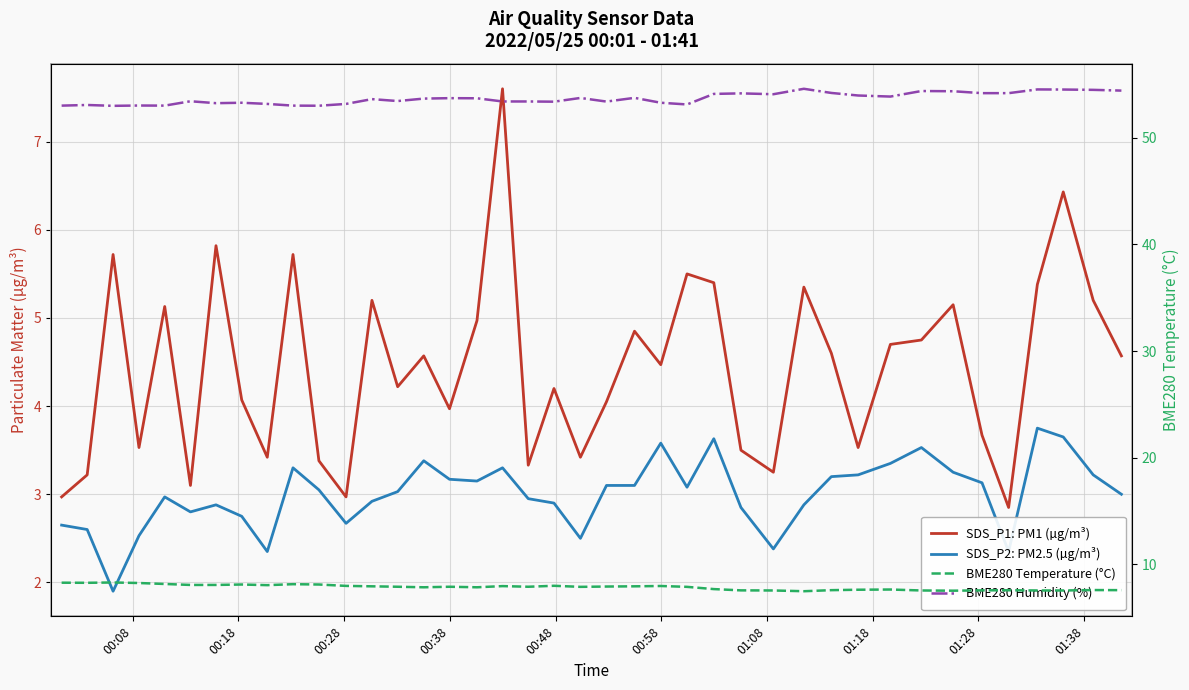

The BME280 Humidity (%) series shows 71.5 at 22. True or false?

False